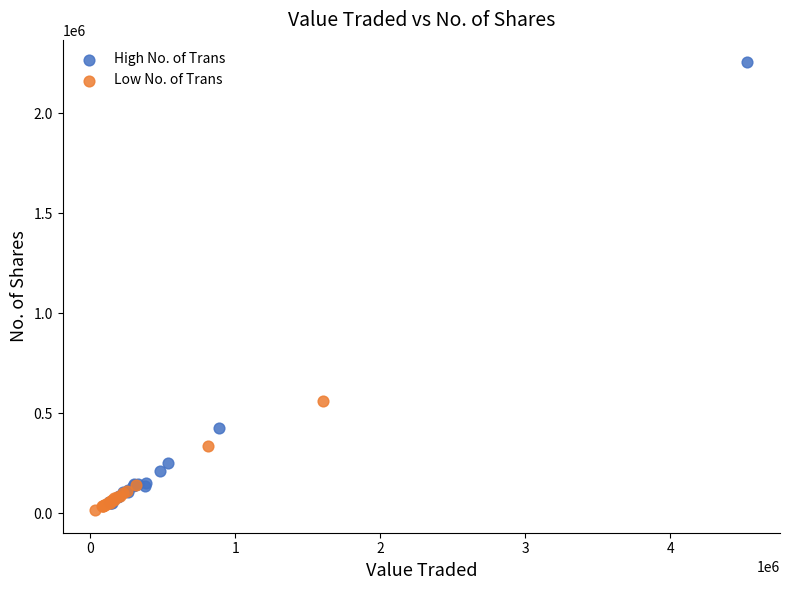

Which series has the widest spread of Y values?

High No. of Trans